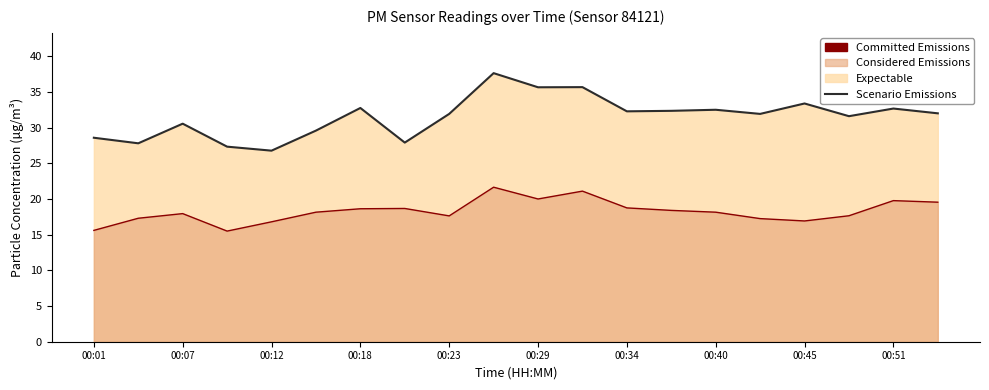

What is the sum of the Committed Emissions values at 00:29 and 00:12?

36.1